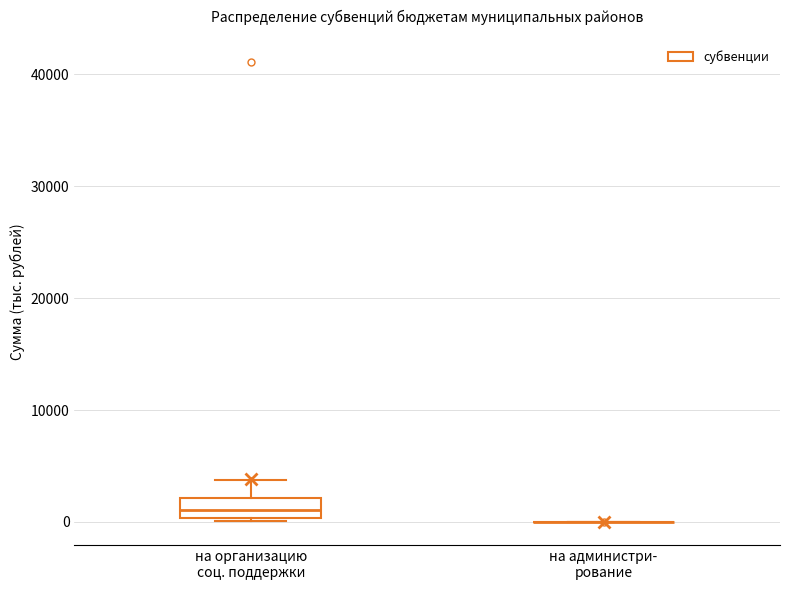

Reading left to right, transcribe this box plot: for each box, give where its median line is, the range the box spans, and where its two whiskers end, as read against the y-axis. The values are not printed on the chart, so give them approximately, as read against the axis.

на организацию соц. поддержки: median 1000, box 0 to 2000, whiskers 0 (just below the box's lower edge) to 4000
на администри- рование: box collapsed to a line at 0, whiskers 0 to 0